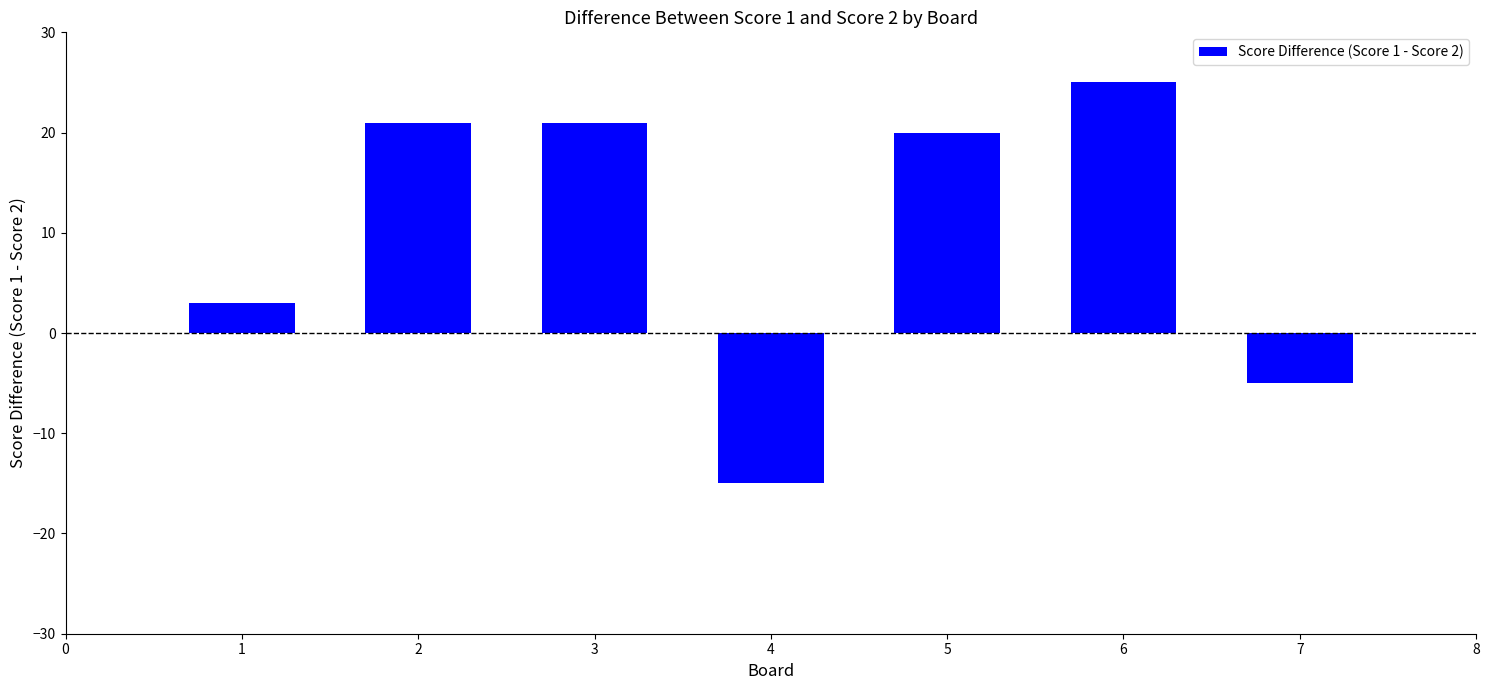

What is the smallest value displayed?

-15